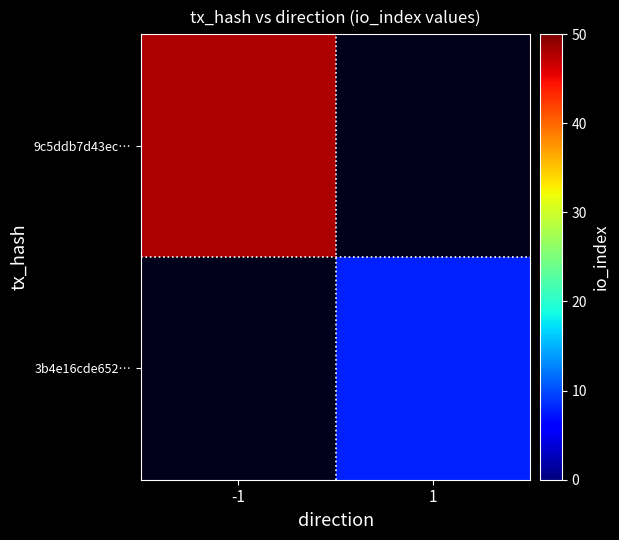

Is the value of 9c5ddb7d43ec… at -1 greater than the value of 3b4e16cde652… at 1?

Yes